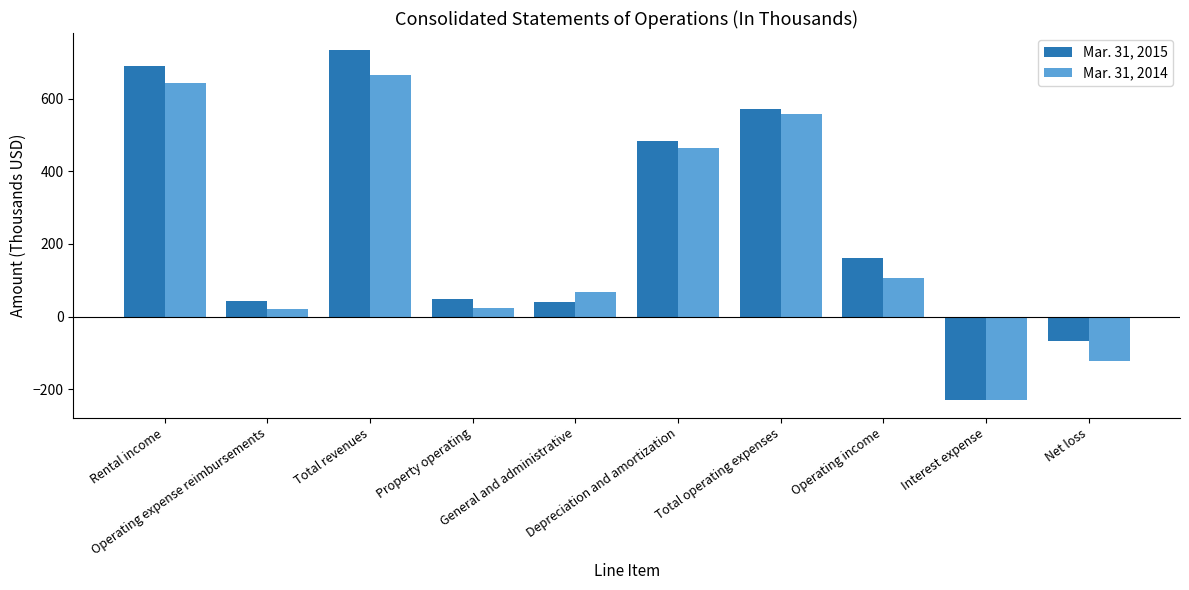

Which series has the widest spread of values?

Mar. 31, 2015